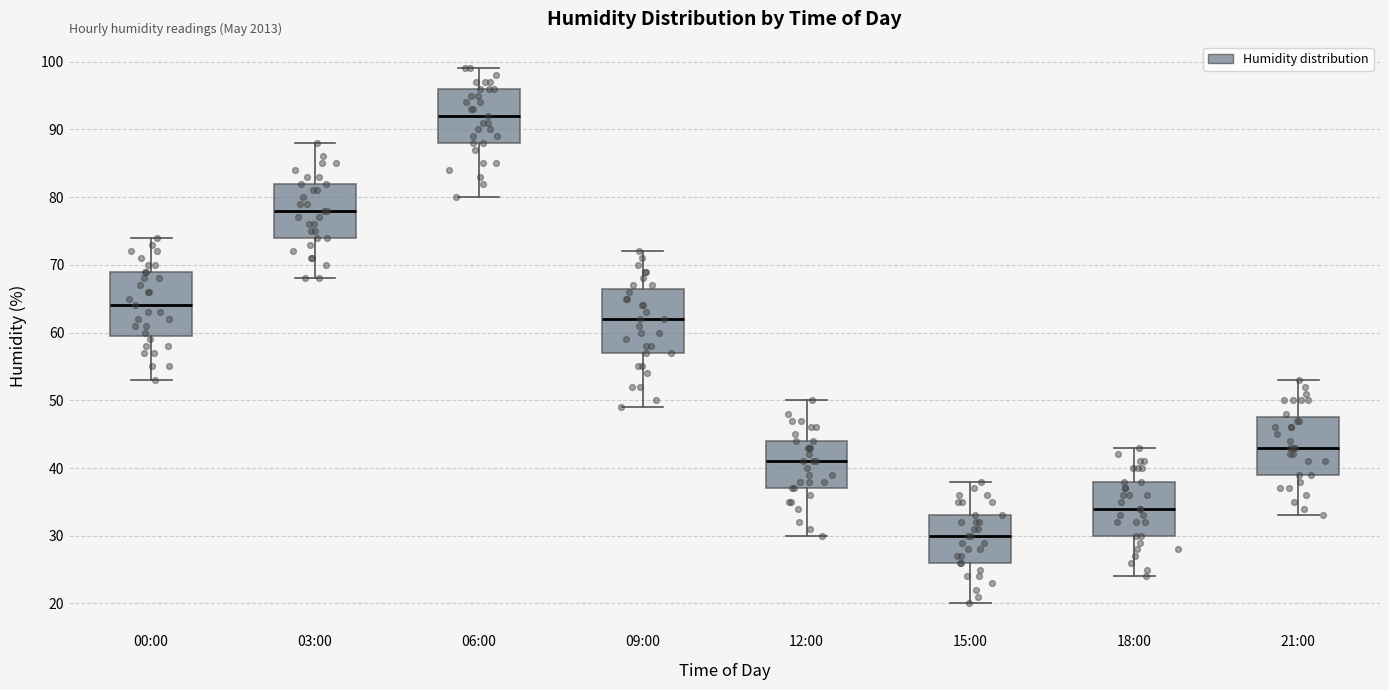

Reading left to right, read every box against the y-axis: the position of its median line, the range the box covers, and the ends of its whiskers. The values are not printed on the chart, so give them approximately, as read against the axis.

00:00: median 64, box 60 to 69, whiskers 53 to 74
03:00: median 78, box 74 to 82, whiskers 68 to 88
06:00: median 92, box 88 to 96, whiskers 80 to 99
09:00: median 62, box 57 to 67, whiskers 49 to 72
12:00: median 41, box 37 to 44, whiskers 30 to 50
15:00: median 30, box 26 to 33, whiskers 20 to 38
18:00: median 34, box 30 to 38, whiskers 24 to 43
21:00: median 43, box 39 to 48, whiskers 33 to 53